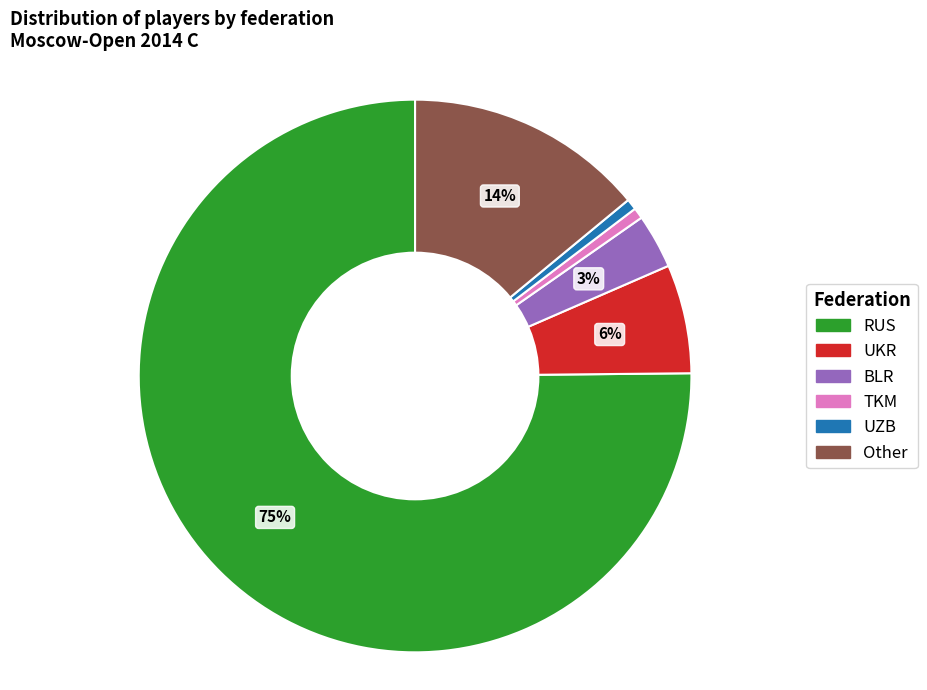

What percentage is the UKR slice, to the nearest percent?

6%